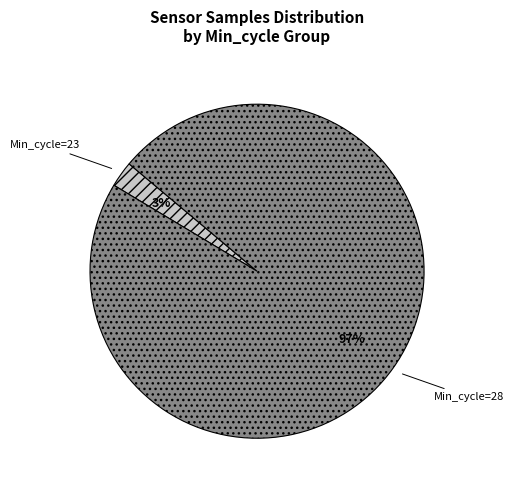

Does any single category account for the majority?

Yes